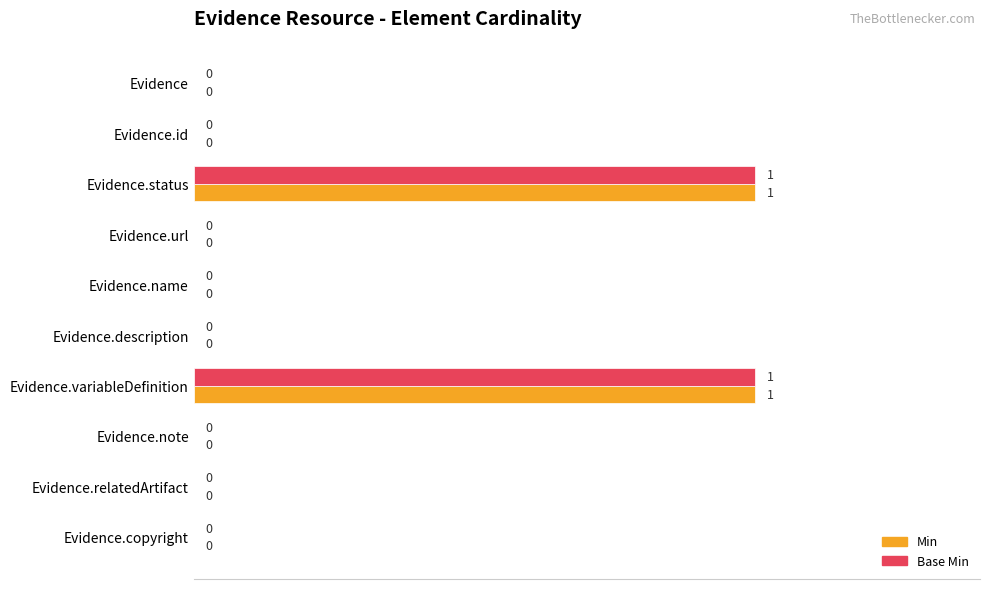

What are all the series names shown in the legend?

Min, Base Min